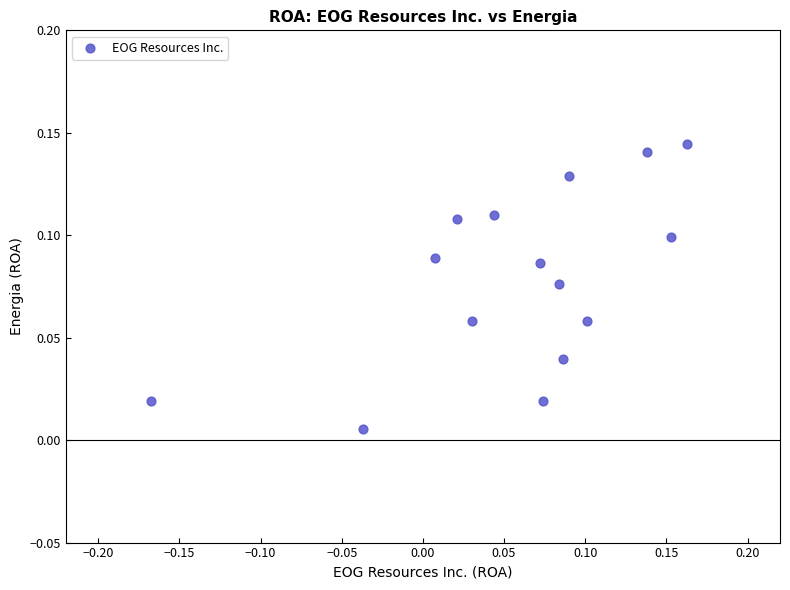

What is the range of X values (max minus min)?

0.3